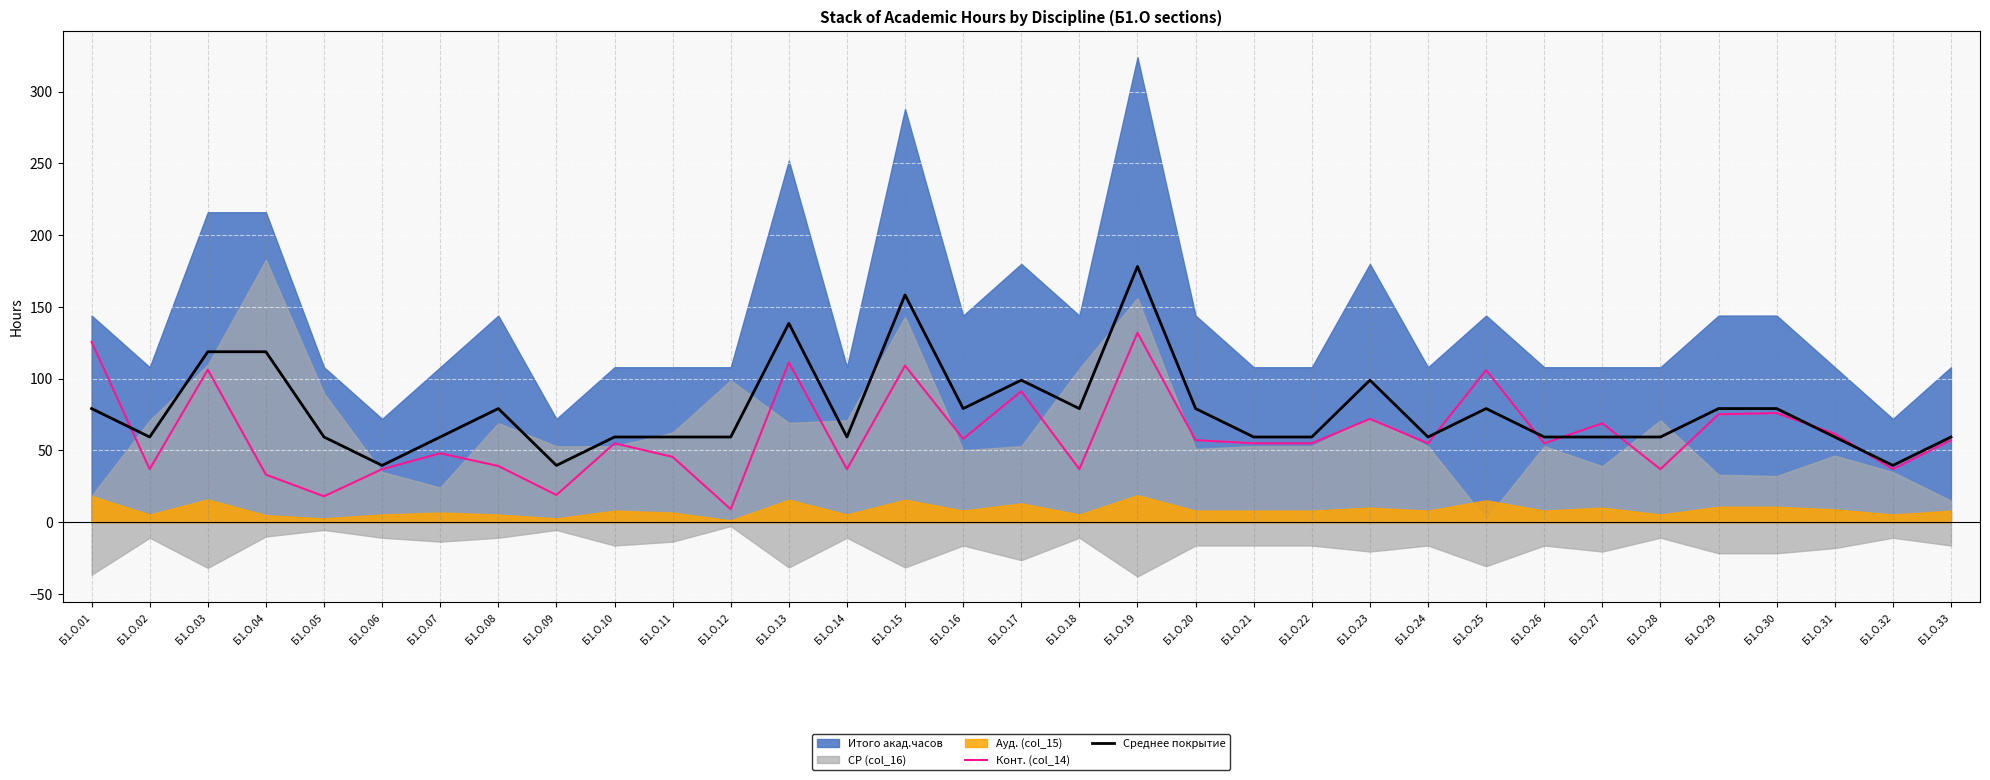

Is it true that Среднее покрытие equals 59.4 at Б1.О.27?

True